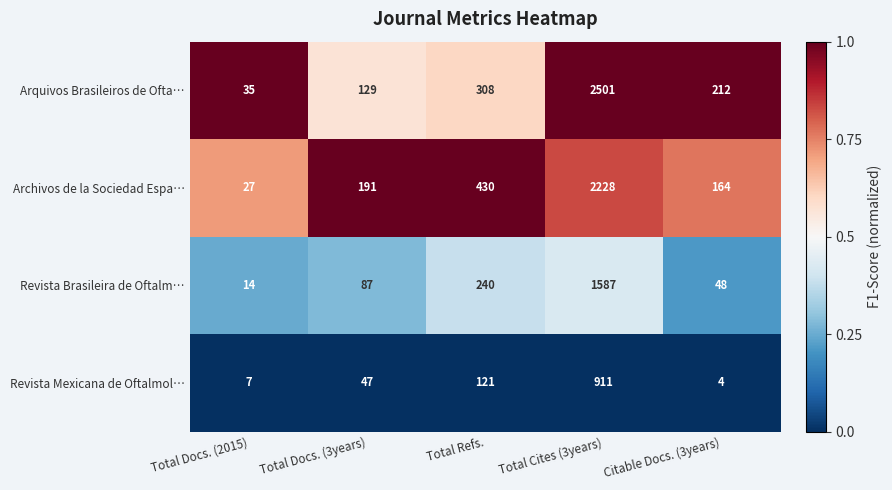

What is the total value across all series at Total Refs.?

1099